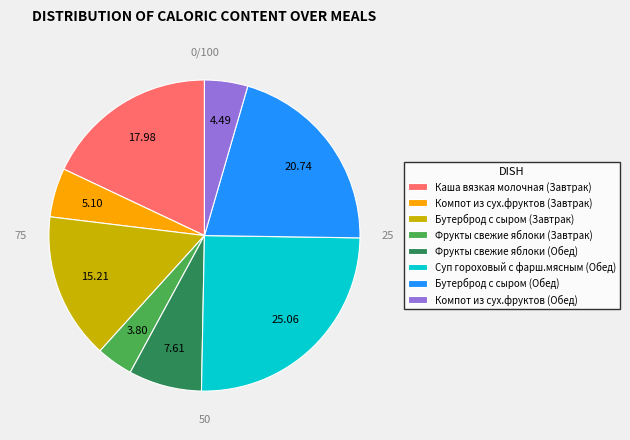

Do Компот из сух.фруктов (Обед) and Каша вязкая молочная (Завтрак) together represent more than half of the pie?

No